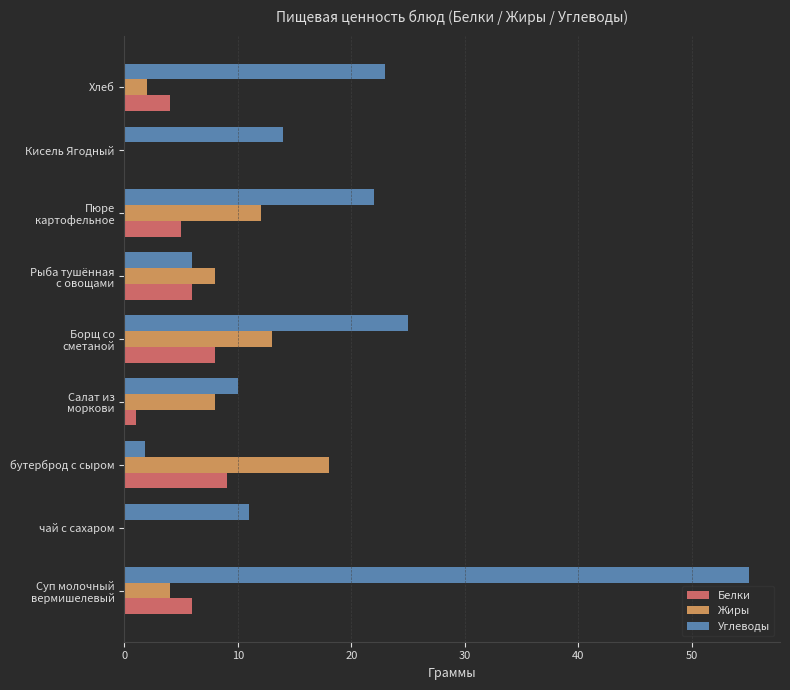

Between Кисель Ягодный and Хлеб, which series saw the biggest shift?

Углеводы